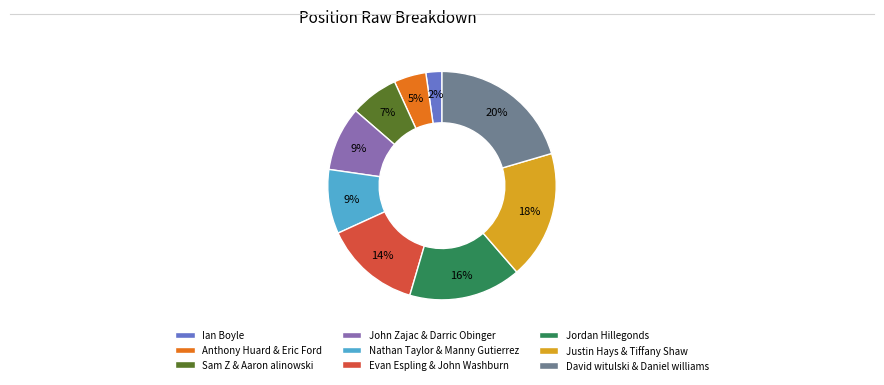

What percentage is the Ian Boyle slice, to the nearest percent?

2%